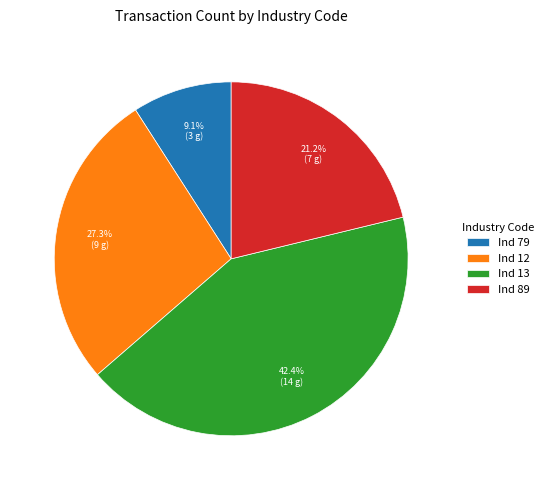

Does any single category account for the majority?

No